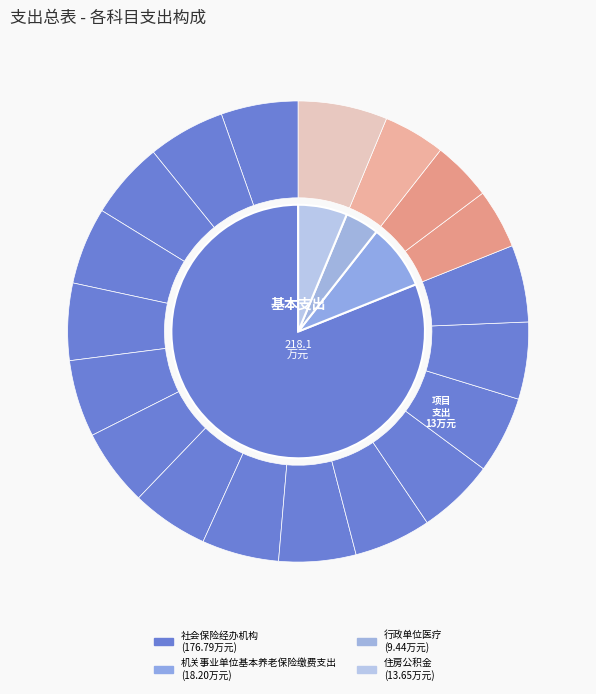

What is the change in value from 机关事业单位基本养老保险缴费支出 to 住房公积金?

-4.5